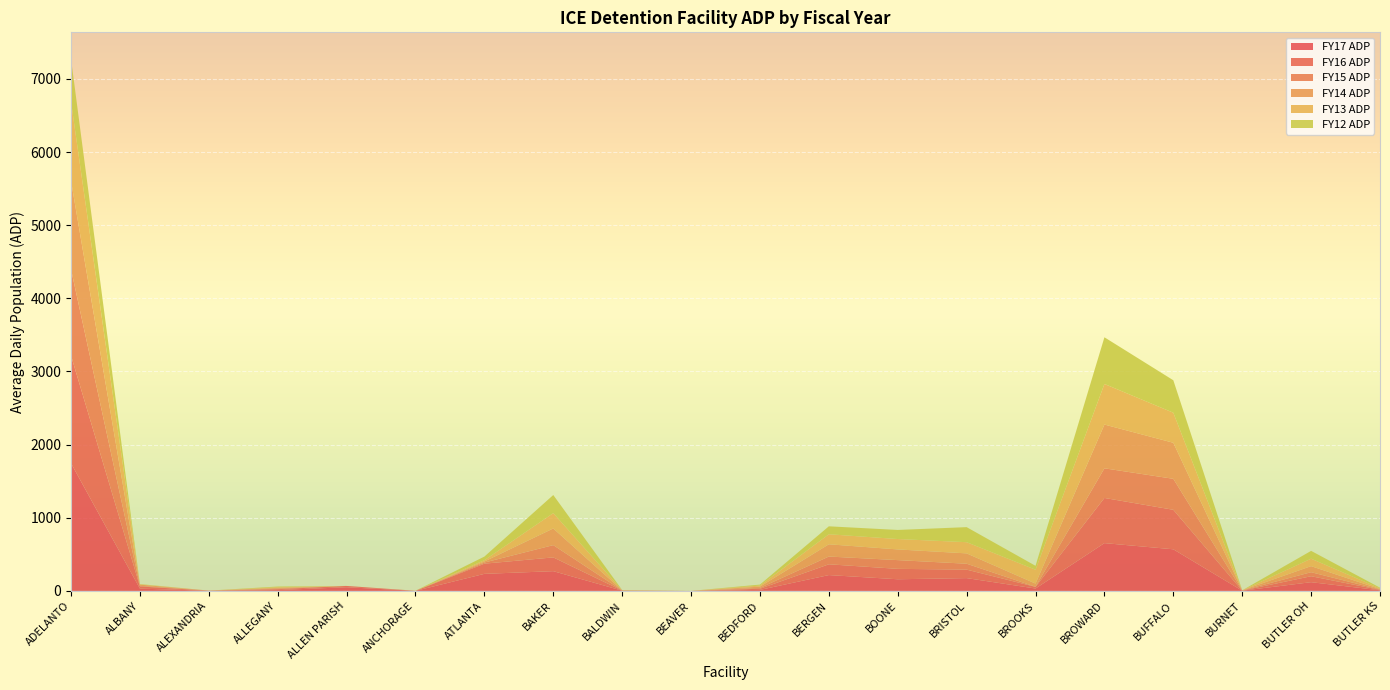

Reading right to left, list all the values displayed in this chart.

FY17 ADP: 8.1	119.0	2.5	568.8	653.2	32.2	174.7	159.0	216.2	13.5	0.0	2.7	269.7	232.9	0.4	49.9	11.5	1.7	30.9	1745.2
FY16 ADP: 5.3	81.4	1.3	540.0	617.5	22.7	116.0	142.3	147.4	15.6	0.0	1.6	188.3	139.2	0.2	17.7	11.8	1.4	29.4	1472.2
FY15 ADP: 4.9	55.0	1.6	423.6	405.2	1.3	80.8	119.5	105.9	11.3	0.0	1.4	167.6	15.6	0.3	0.0	8.1	0.7	8.6	1179.7
FY14 ADP: 6.8	82.8	2.1	492.9	598.4	43.4	141.4	146.1	167.5	17.7	0.0	1.5	228.0	14.4	0.4	0.0	9.4	0.0	16.4	1208.7
FY13 ADP: 9.3	101.9	0.2	410.6	555.0	189.9	152.8	142.1	137.2	14.5	0.0	1.8	209.7	17.4	0.3	0.0	8.8	0.0	3.9	1080.8
FY12 ADP: 9.4	106.9	0.0	443.8	638.0	53.0	205.9	124.2	108.6	13.5	0.0	2.0	247.4	49.4	0.8	0.0	9.9	0.0	4.2	586.6